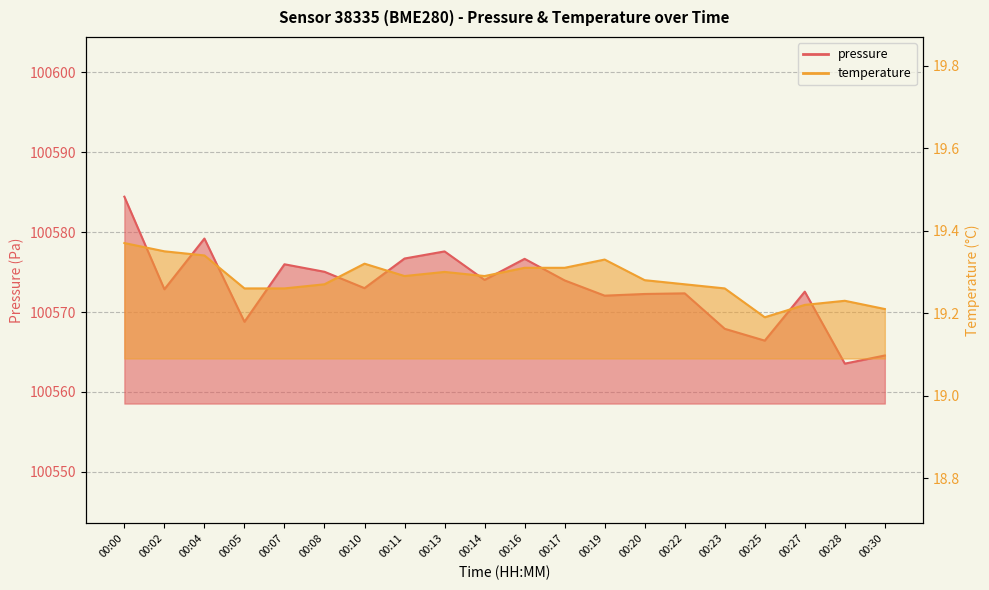

What is the value of the temperature point at the 17th from the left?

19.2